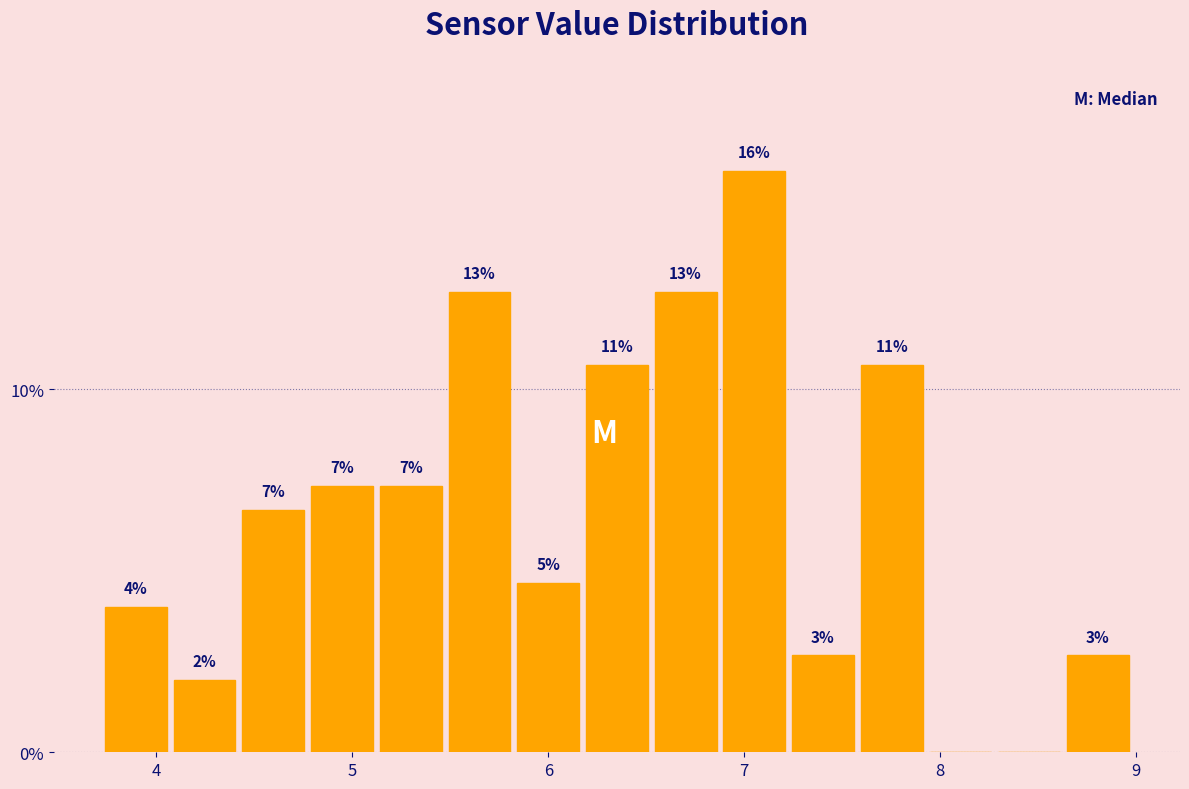

Around what value on the x-axis is the tallest bar? Give the approximate position of its centre, as read against the axis.

7.1